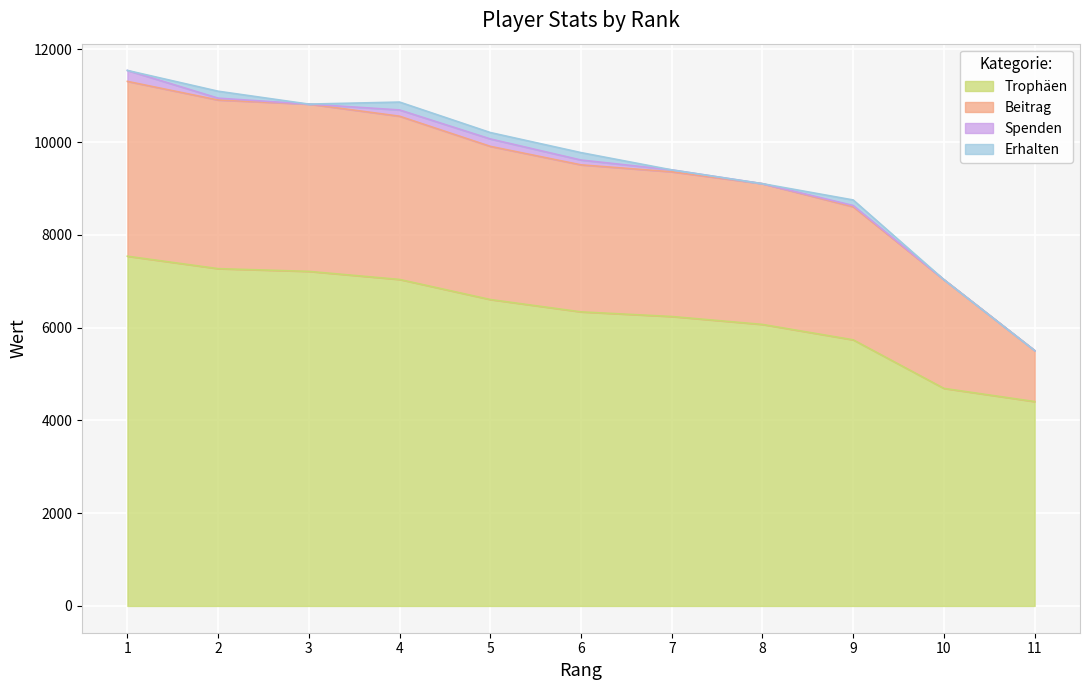

At which label does Trophäen first exceed 6341?

1